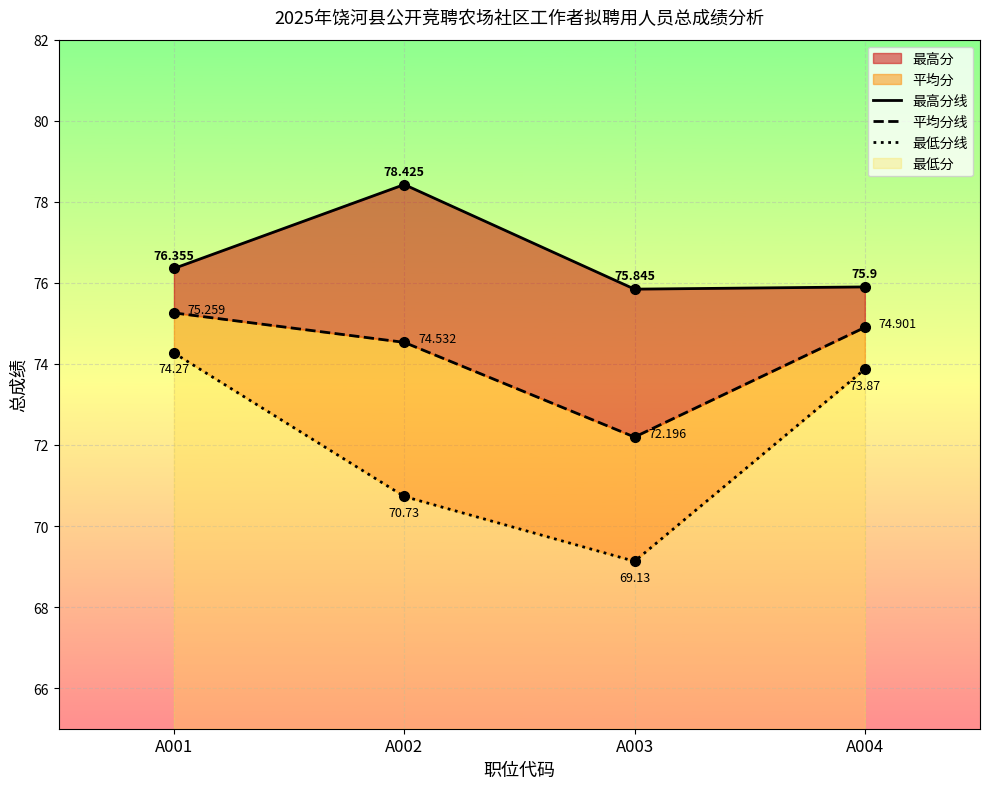

Reading right to left, transcribe all the data shown in this chart.

最高分线: 75.9	75.8	78.4	76.4
平均分线: 74.9	72.2	74.5	75.3
最低分线: 73.9	69.1	70.7	74.3